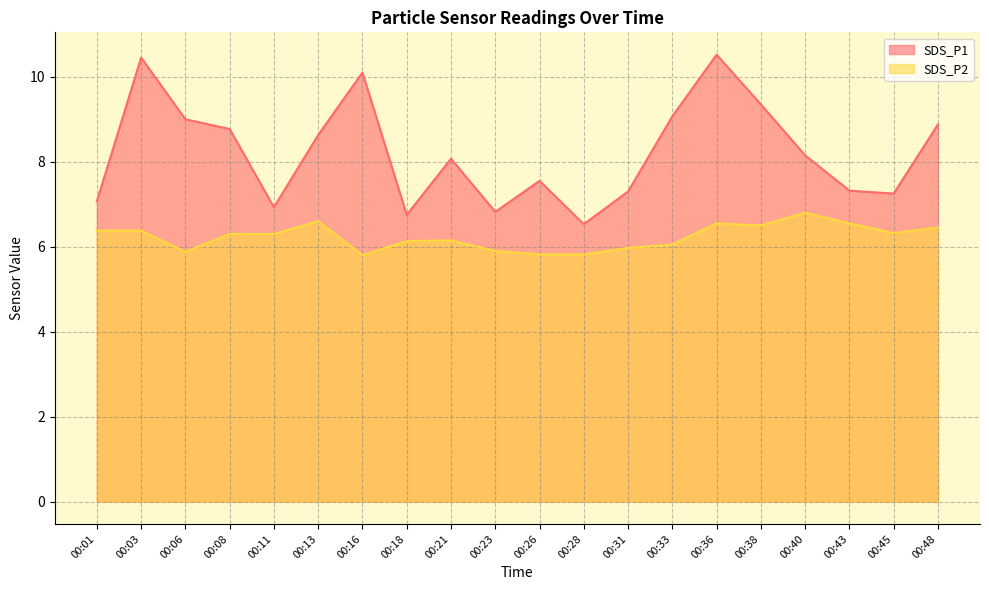

What is the difference between the SDS_P1 values at 00:08 and 00:06?

0.2